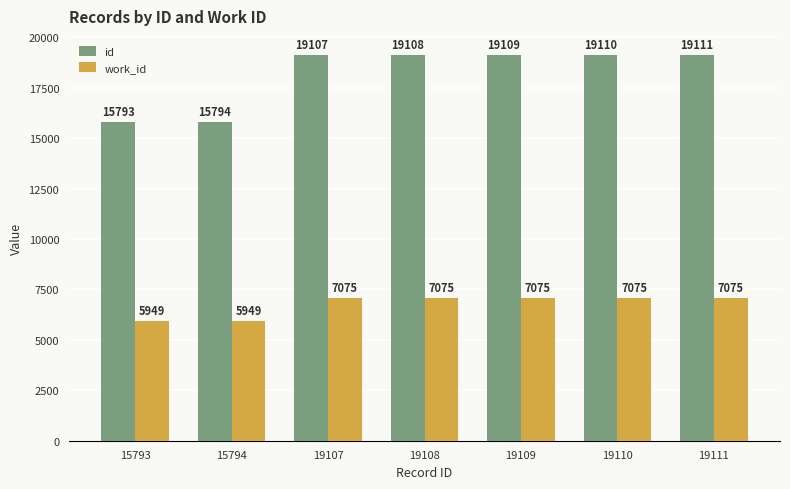

What is the sum of all work_id values?

47273